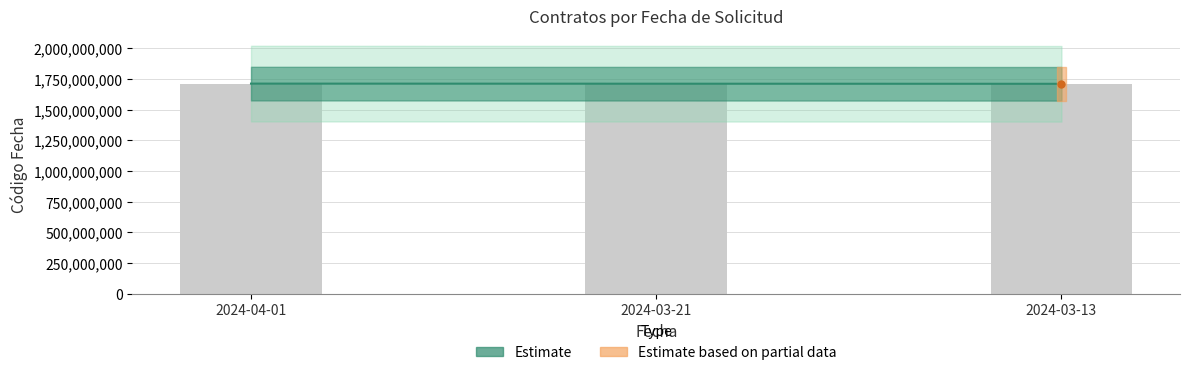

Reading left to right, list all the values displayed in this chart.

1712222916	1711464834	1710750750